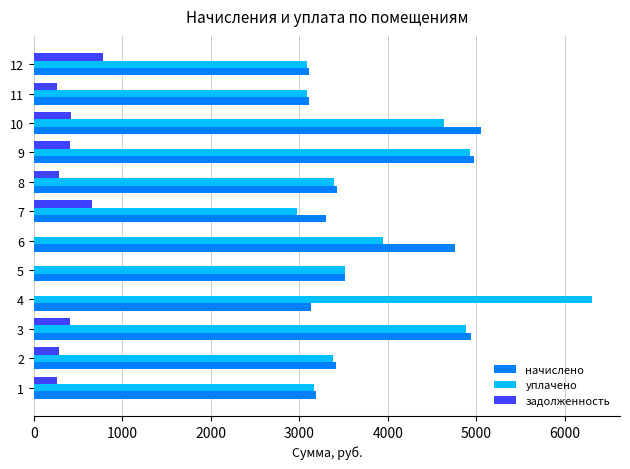

What is the sum of the уплачено values at 7 and 8?

6361.5